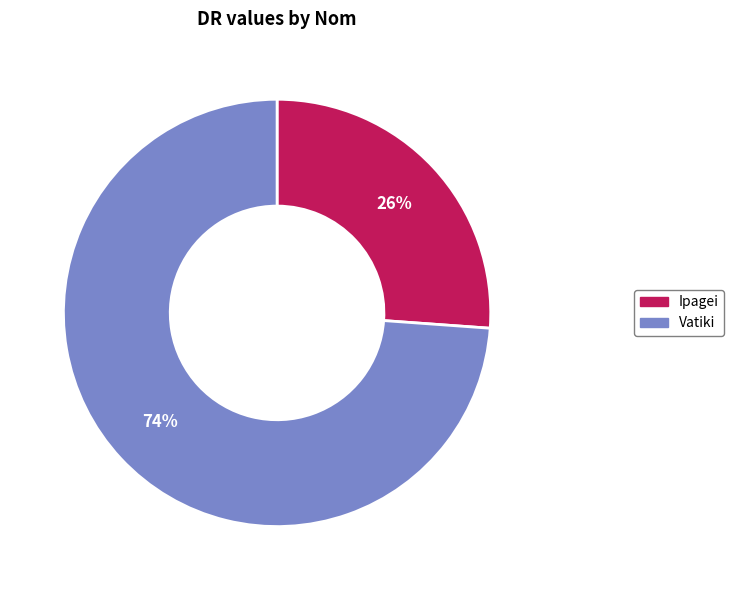

The Ipagei slice represents 20% of the pie. True or false?

False